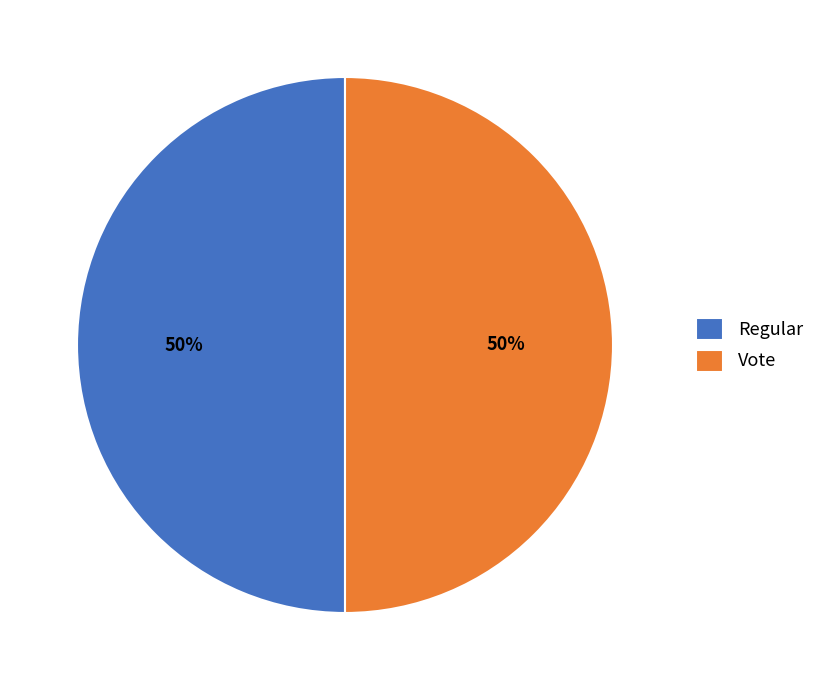

What percentage is the Vote slice, to the nearest percent?

50%